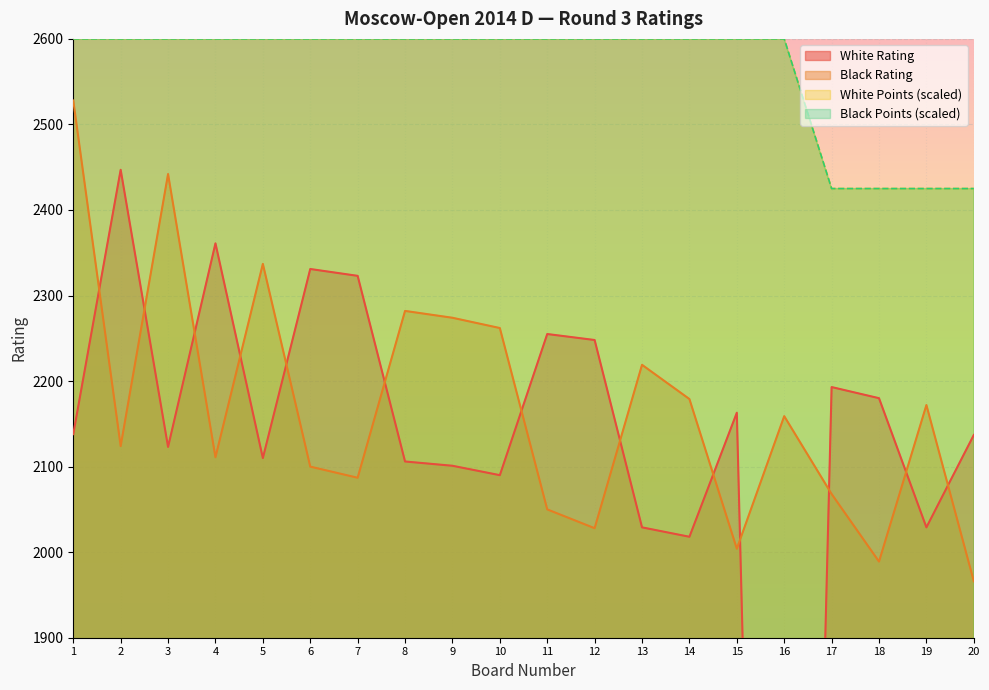

True or false: White Rating and Black Rating cross at least once.

True